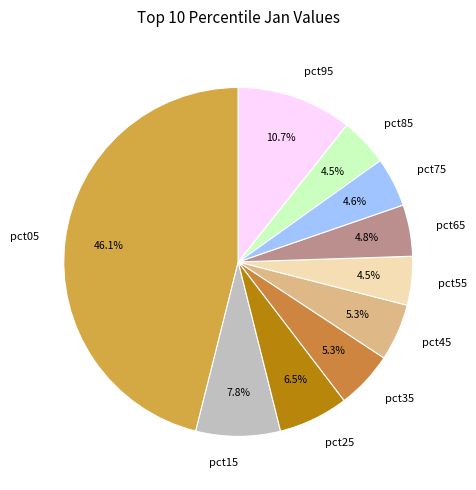

Do pct25 and pct45 together represent more than half of the pie?

No